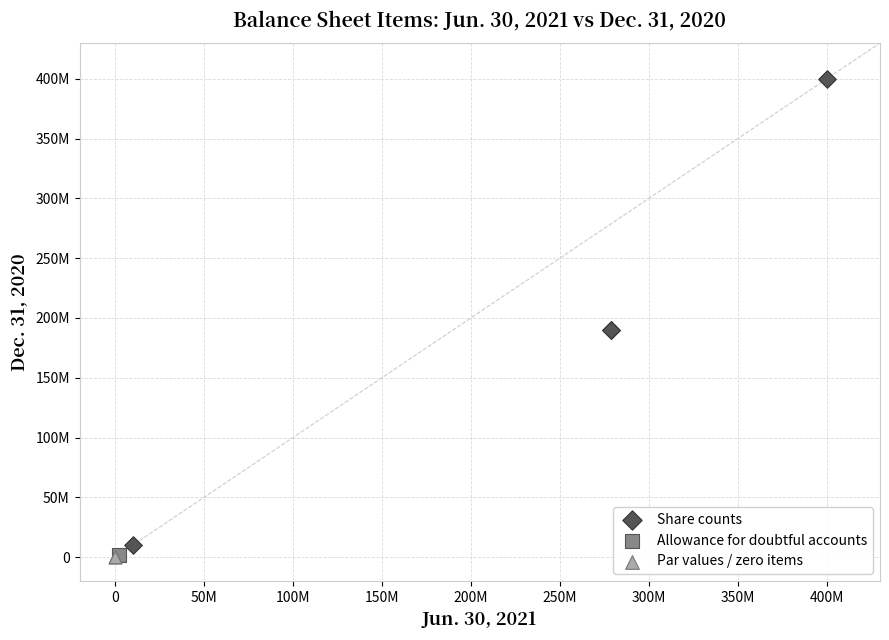

Which series contains the highest Y value?

Share counts